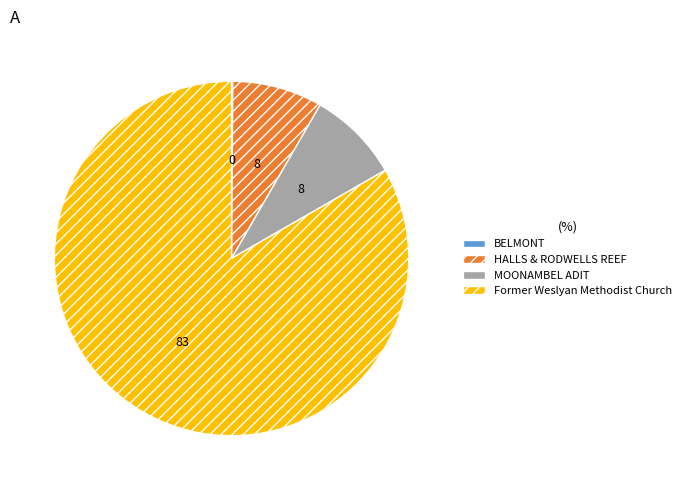

Is there a majority slice in this chart?

Yes